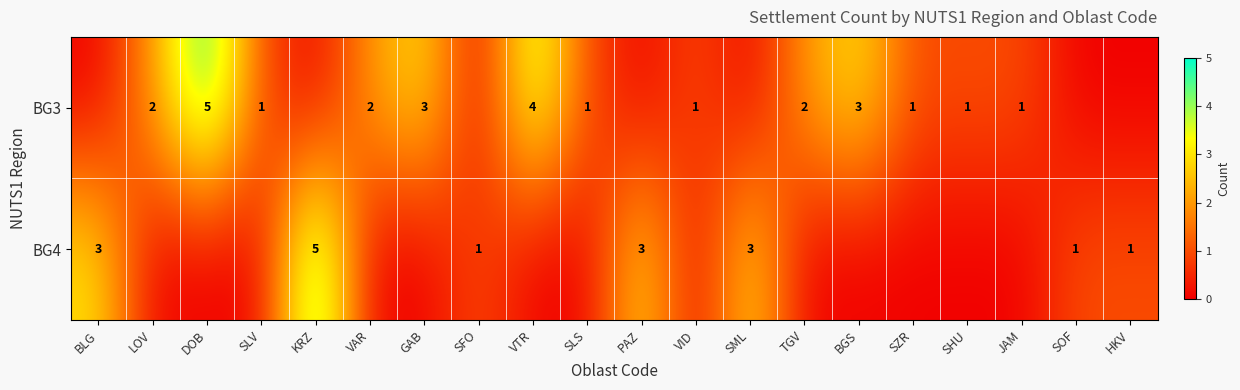

True or false: BG3 has a value of 2 at VID.

False